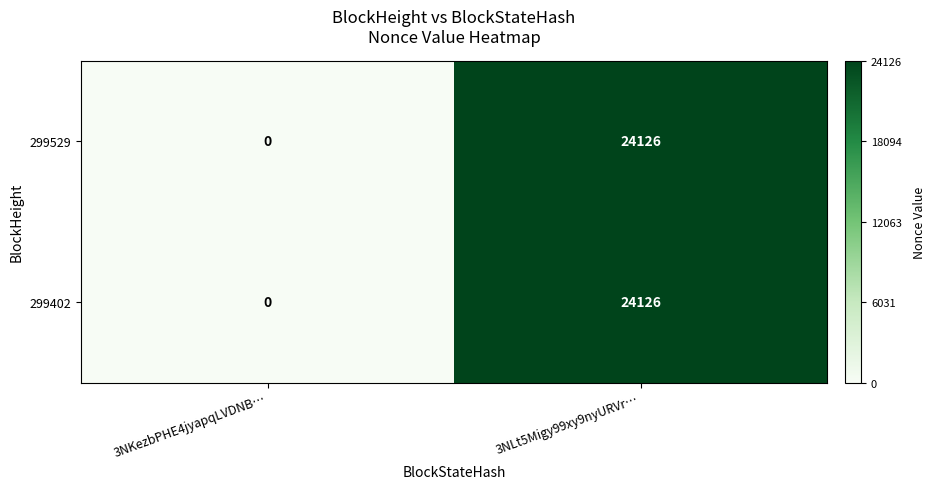

Which category has the highest value across all series?

3NLt5Migy99xy9nyURVr…